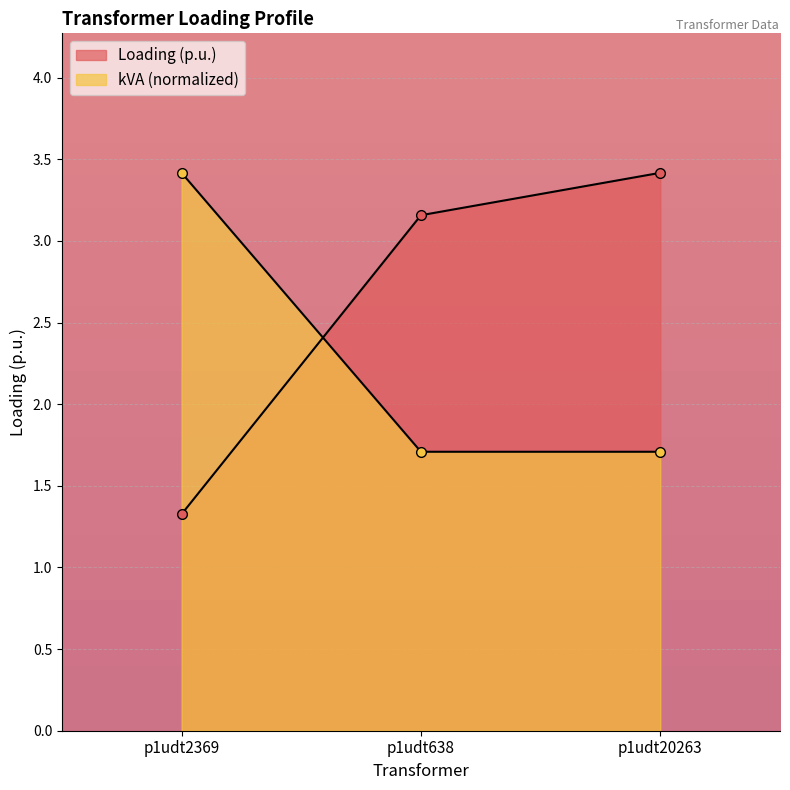

How many lines are shown in the chart?

2